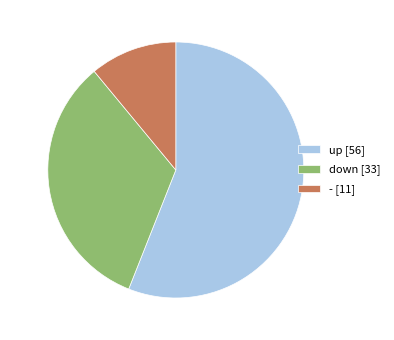

What is the ratio of the value at - to the value at down?

0.3